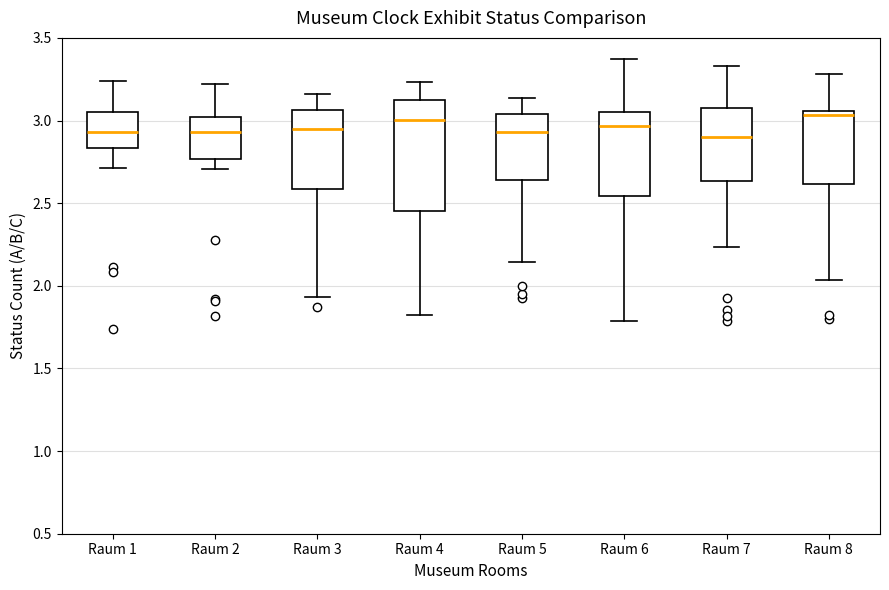

Comparing the boxes themselves (not the whiskers), which one is the tallest?

Raum 4